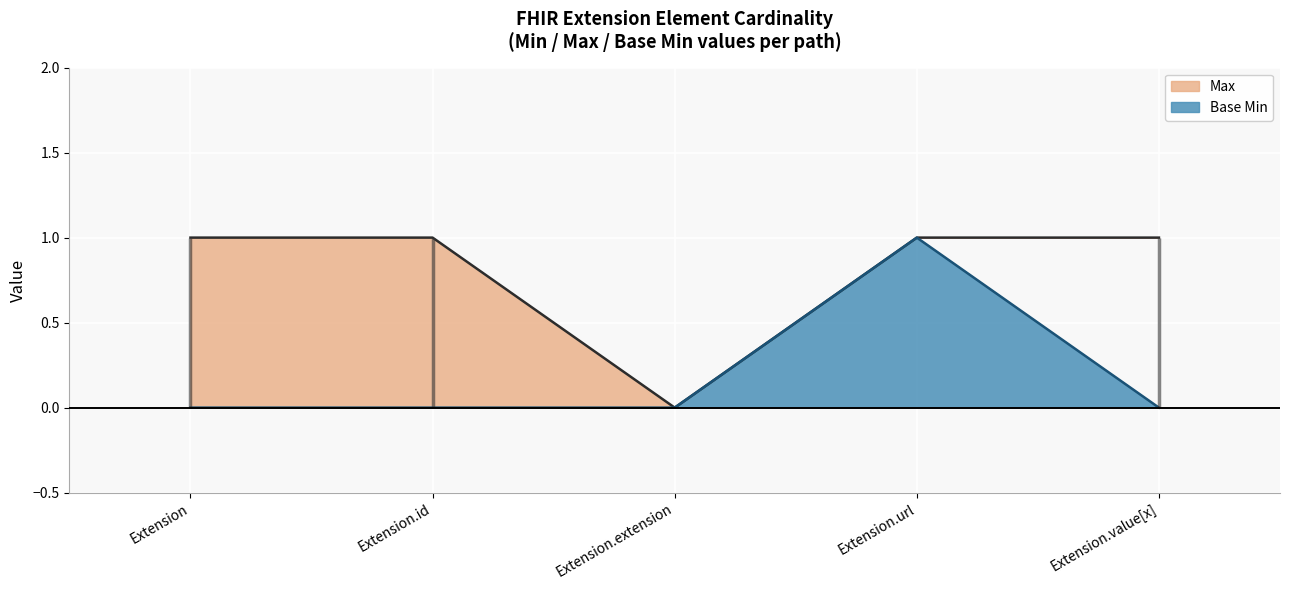

What is the difference between the second highest and minimum values in the Max series?

1